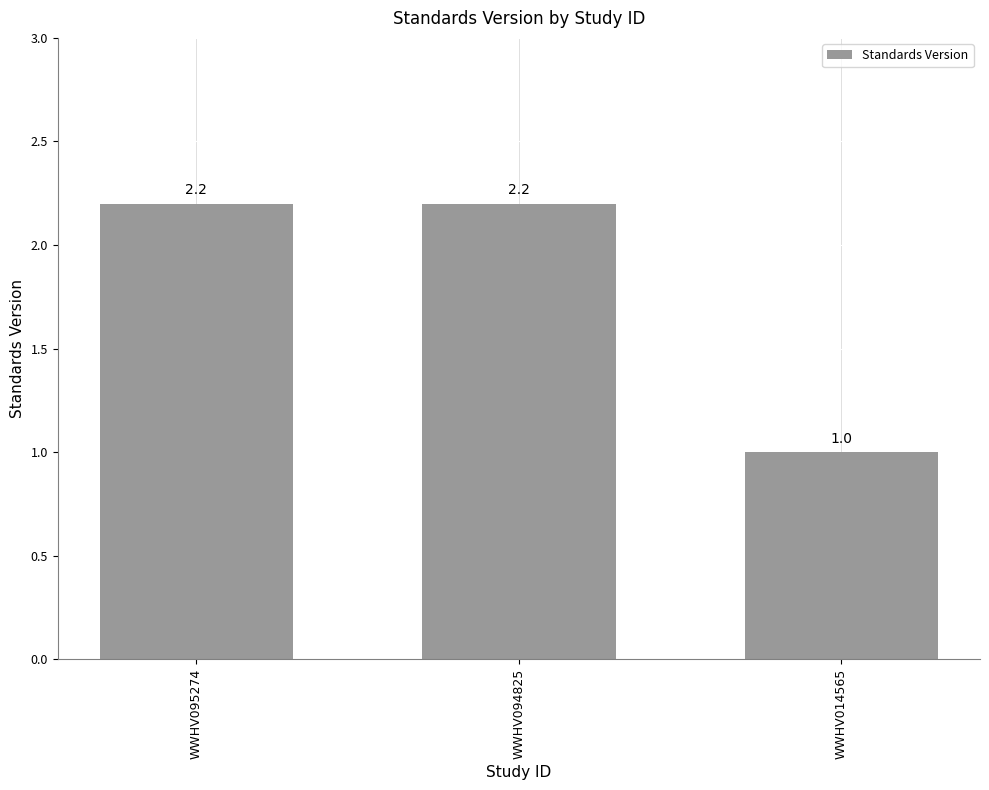

Between WWHV094825 and WWHV014565, which is larger?

WWHV094825